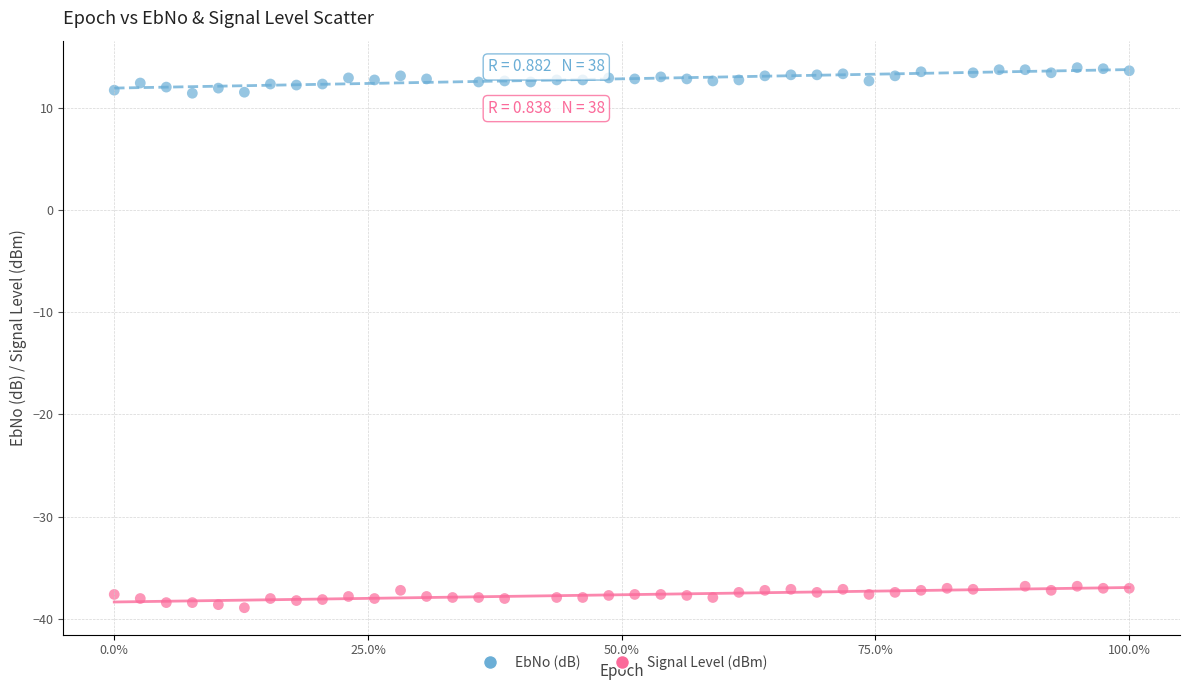

Which series reaches the minimum Y coordinate?

Signal Level (dBm)